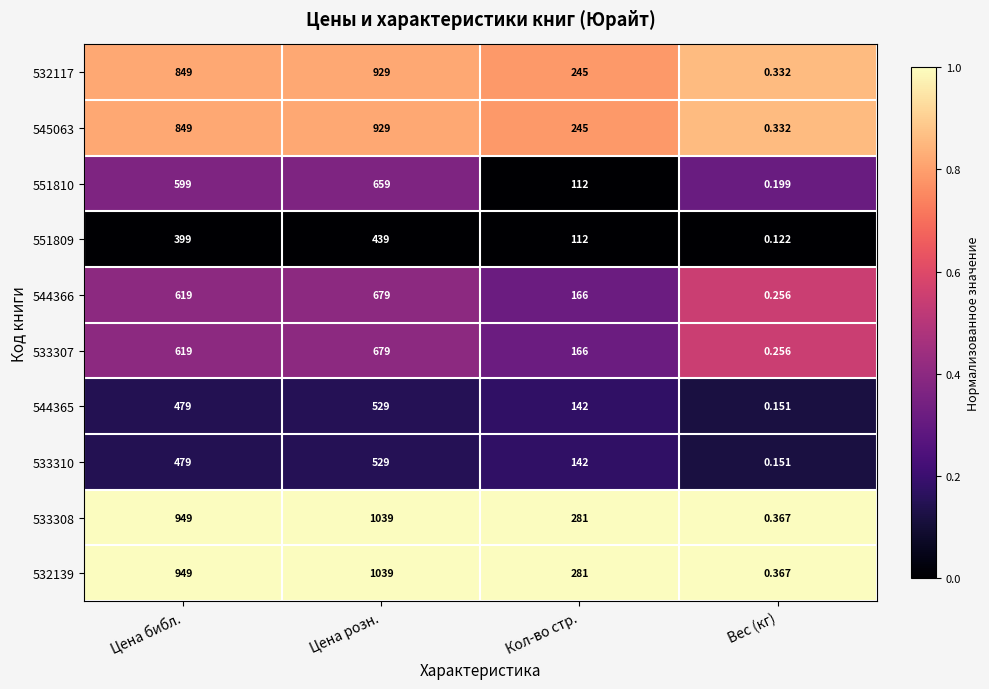

Where is 551809 nearest to the value 219?

Кол-во стр.